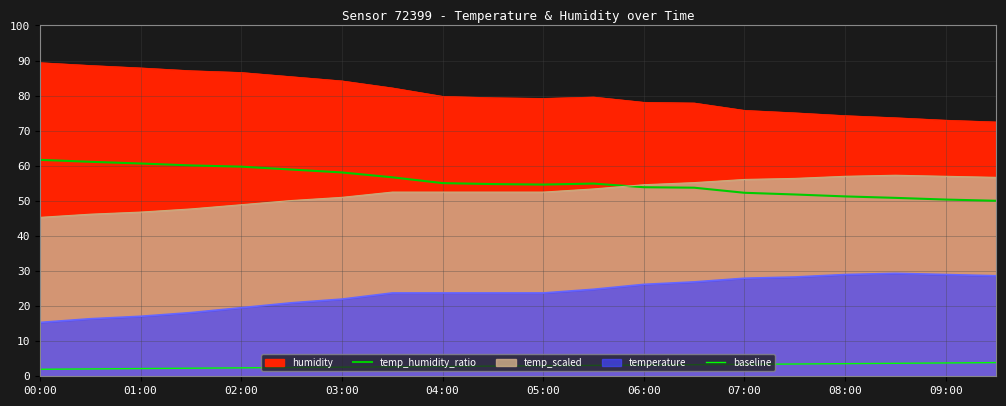

The value of temp_humidity_ratio at 03:00 is 101.4. True or false?

False